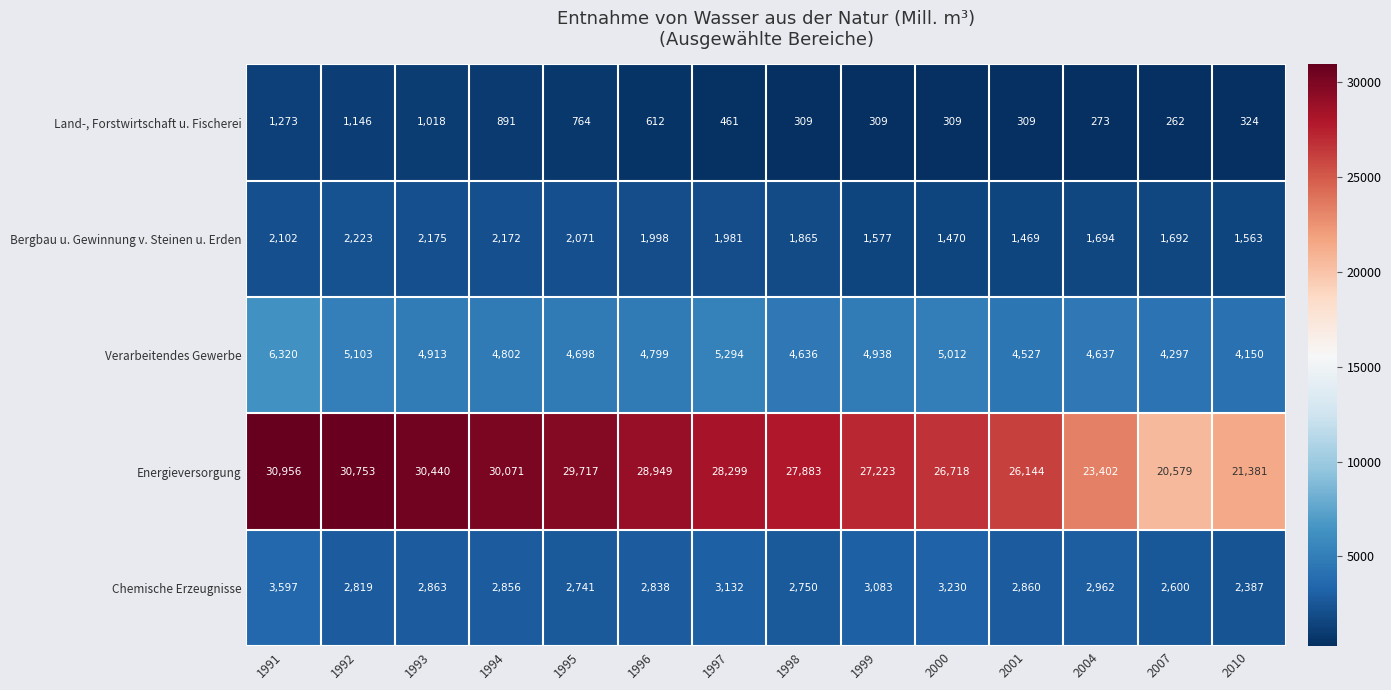

At 1996, list the series in order from smallest to largest.

Land-, Forstwirtschaft u. Fischerei, Bergbau u. Gewinnung v. Steinen u. Erden, Chemische Erzeugnisse, Verarbeitendes Gewerbe, Energieversorgung